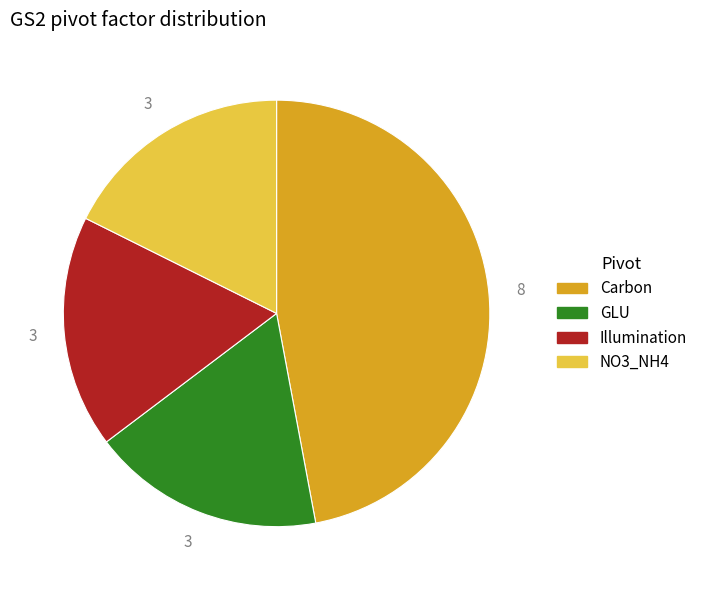

Approximately how many times larger is the value at Carbon compared to GLU?

2.7